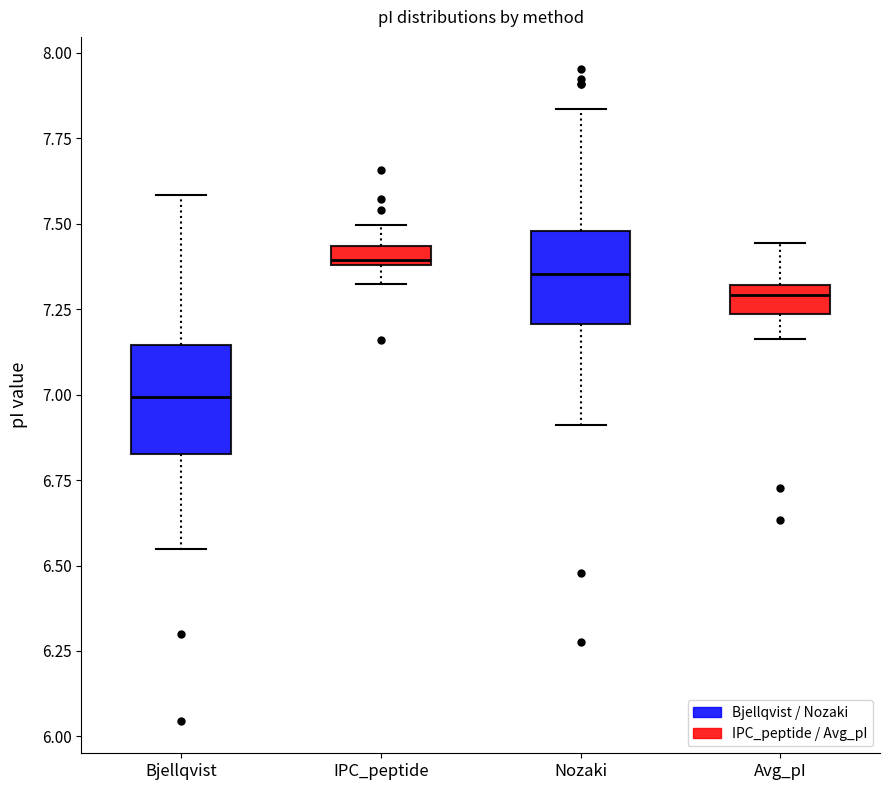

Where is the lower edge of the box for IPC_peptide on the y-axis? The values are not printed on the chart, so give them approximately, as read against the axis.

7.40